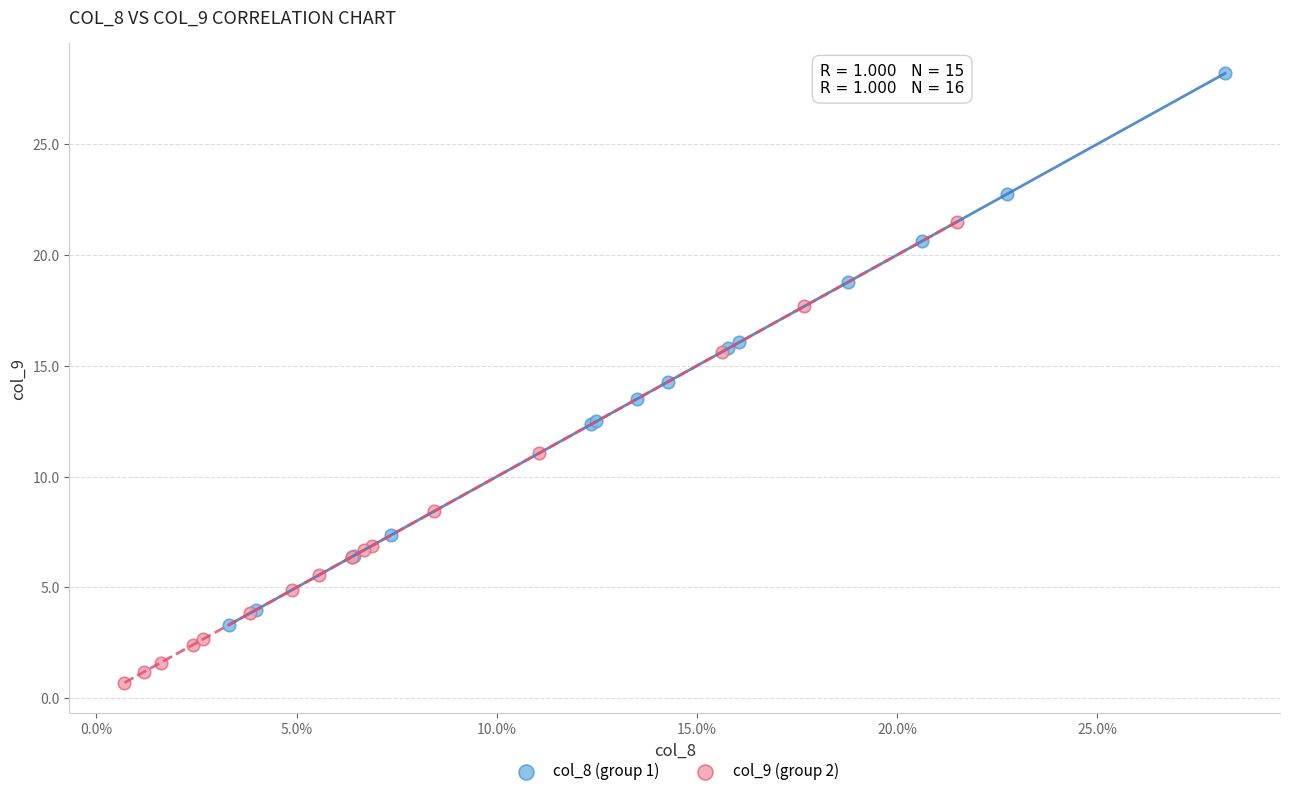

Which series has the widest spread of Y values?

col_8 (group 1)